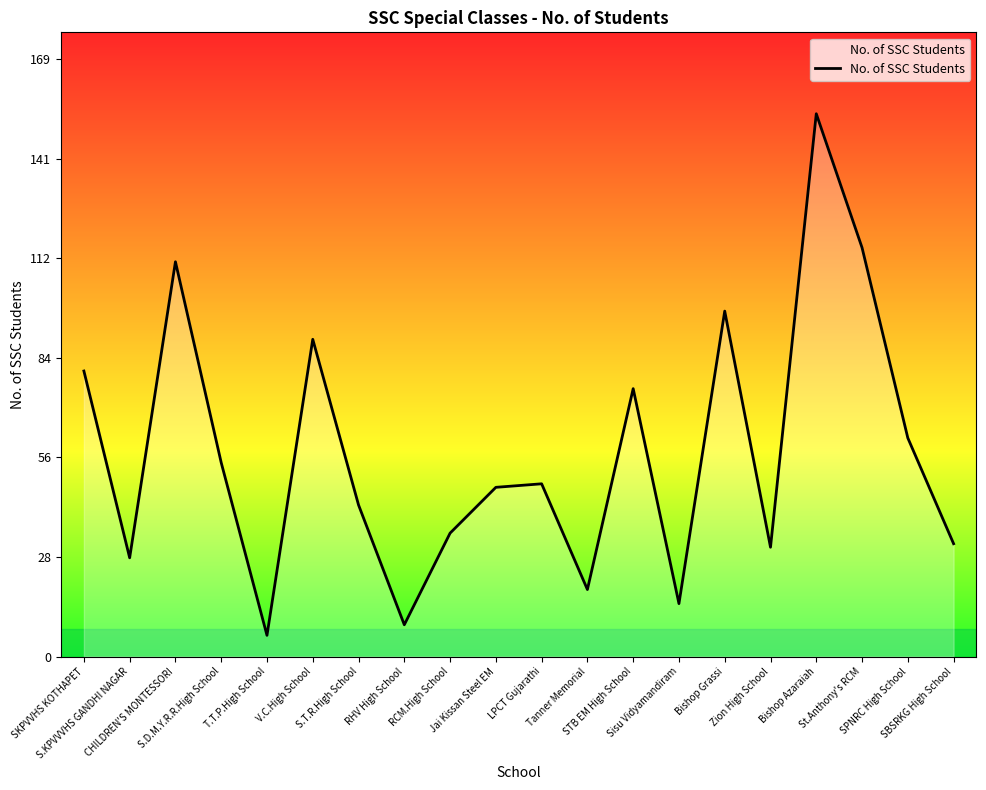

At which category does the data reach its first local peak?

CHILDREN'S MONTESSORI